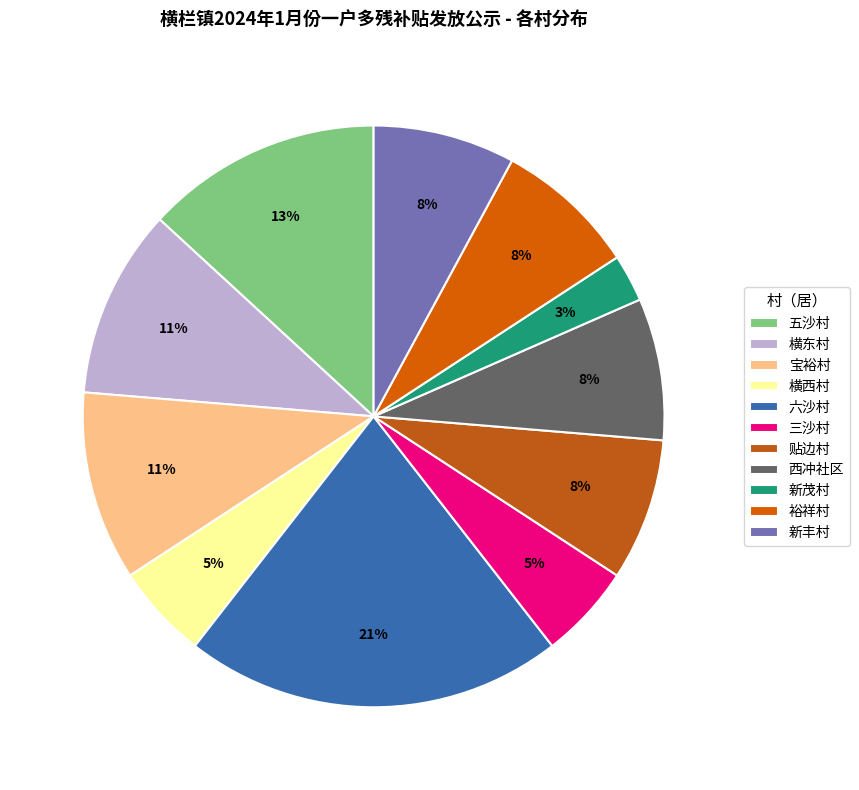

Is there a majority slice in this chart?

No